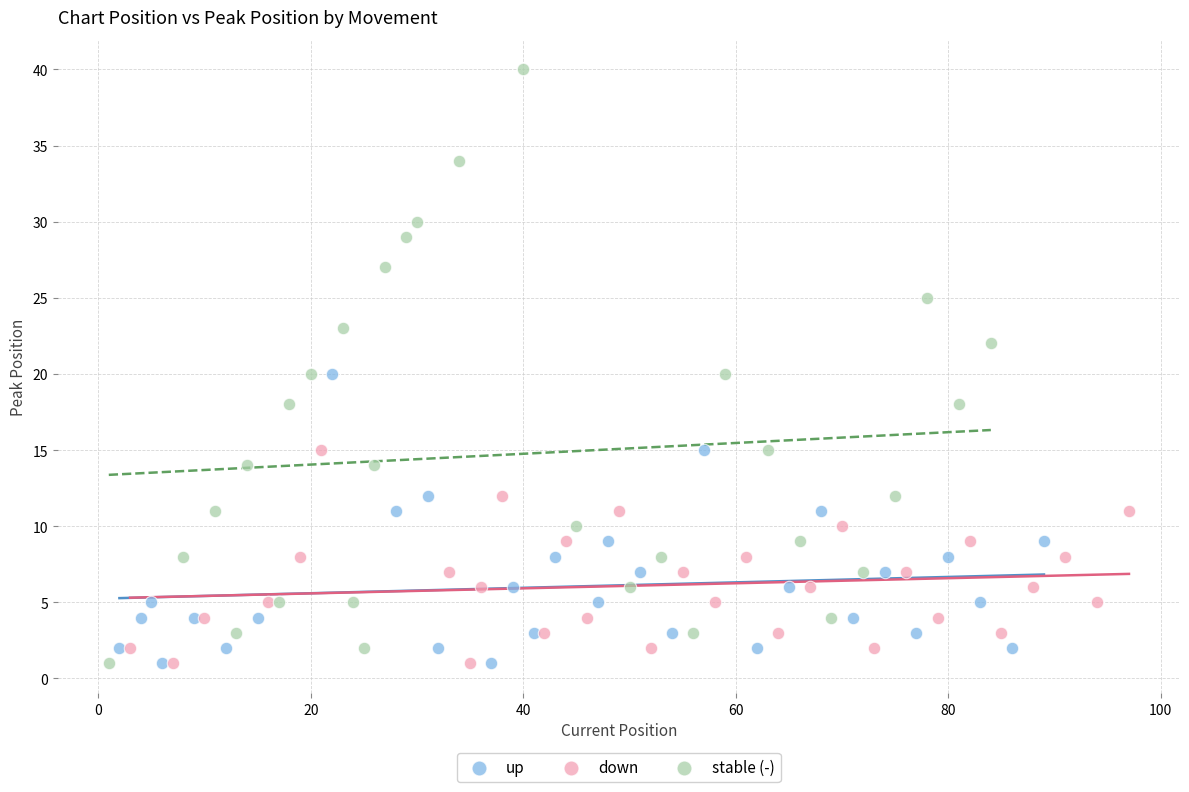

Which series reaches the maximum Y coordinate?

stable (-)